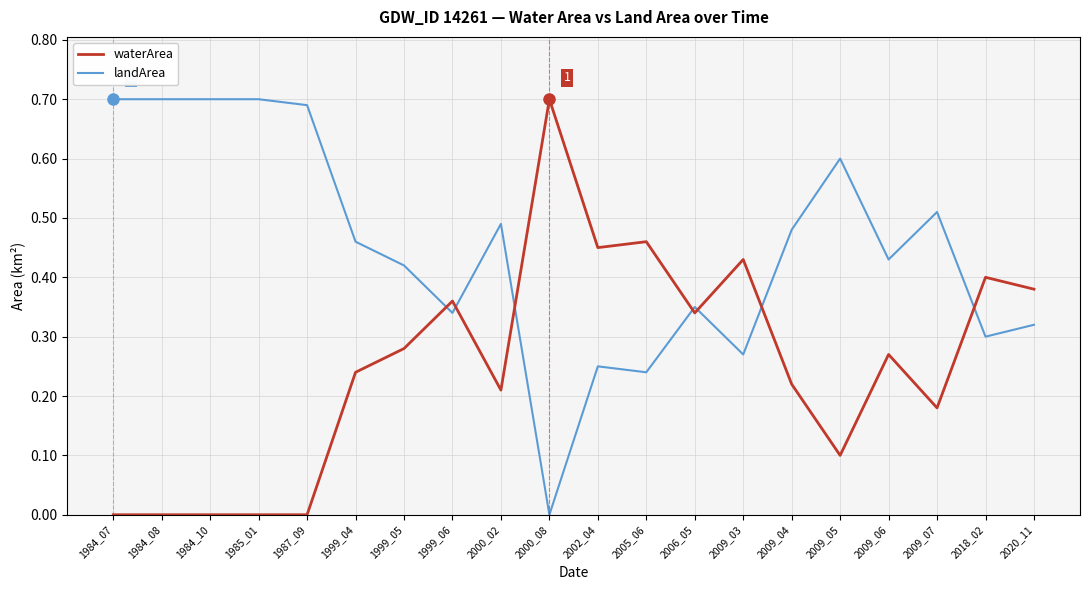

Is the value of waterArea at 2000_02 greater than the value of landArea at 2020_11?

No